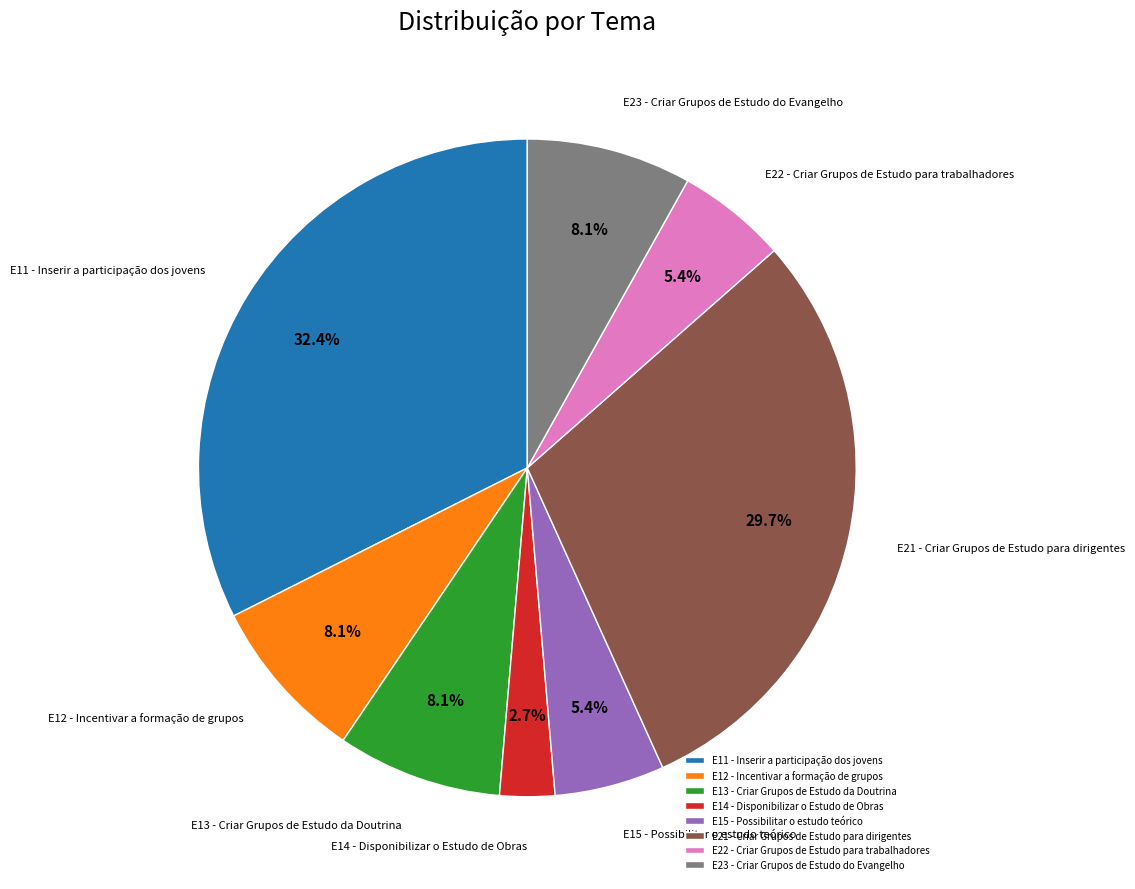

Approximately how many times larger is the value at E15 - Possibilitar o estudo teórico compared to E14 - Disponibilizar o Estudo de Obras?

2.0